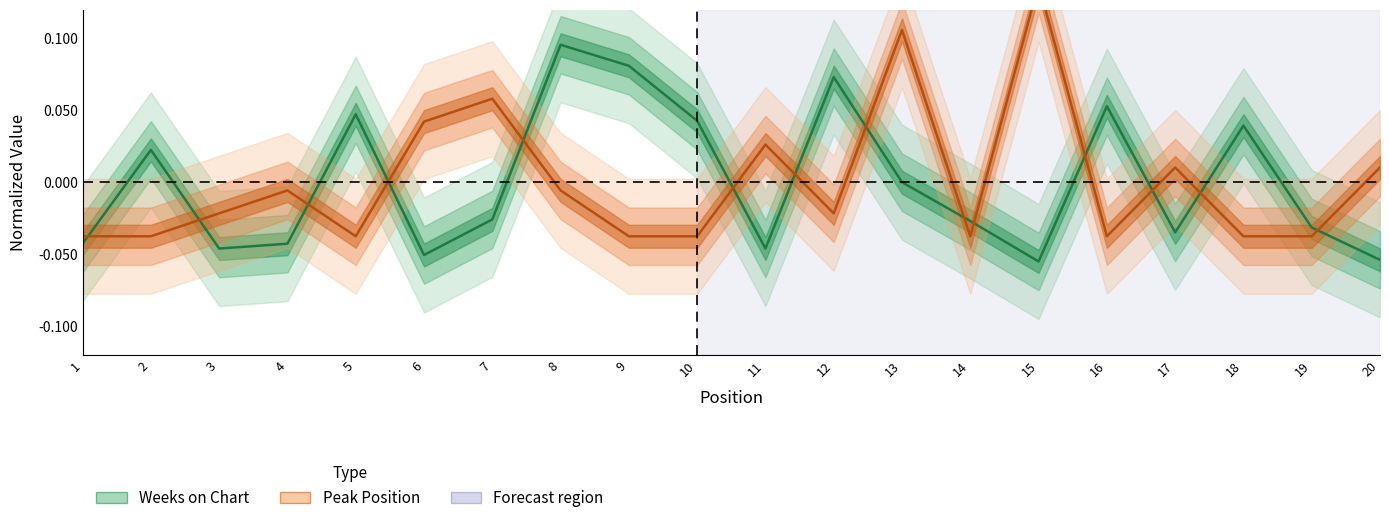

In Peak Position, how many points are higher than both neighbors (excluding endpoints)?

6